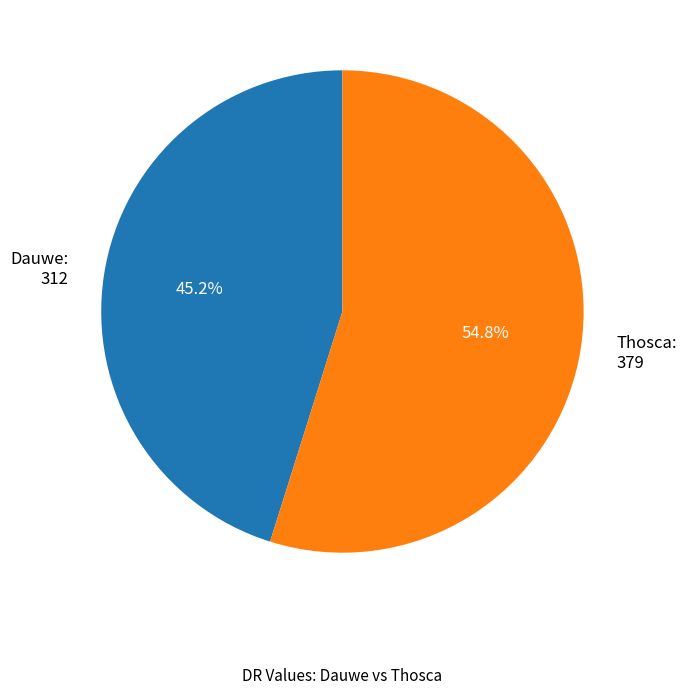

What is the smallest slice in the pie chart?

Dauwe